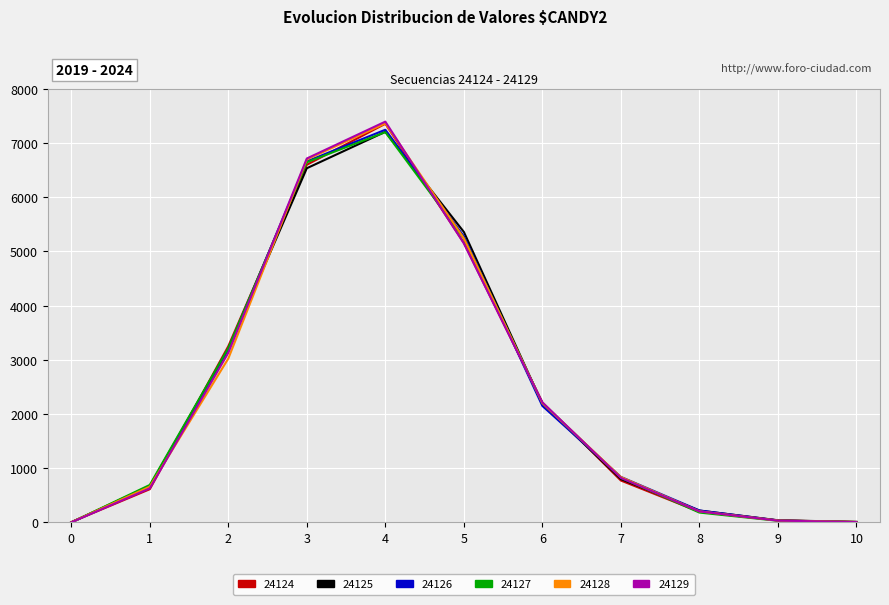

Does the chart display data point markers on the line(s)?

No